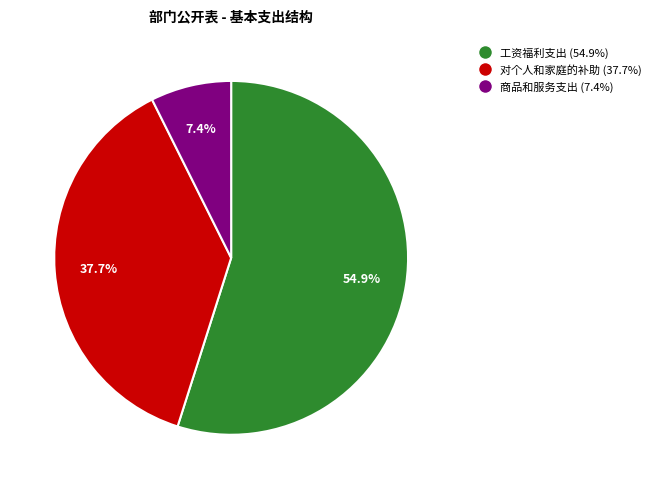

Rank the categories by value from lowest to highest.

商品和服务支出, 对个人和家庭的补助, 工资福利支出